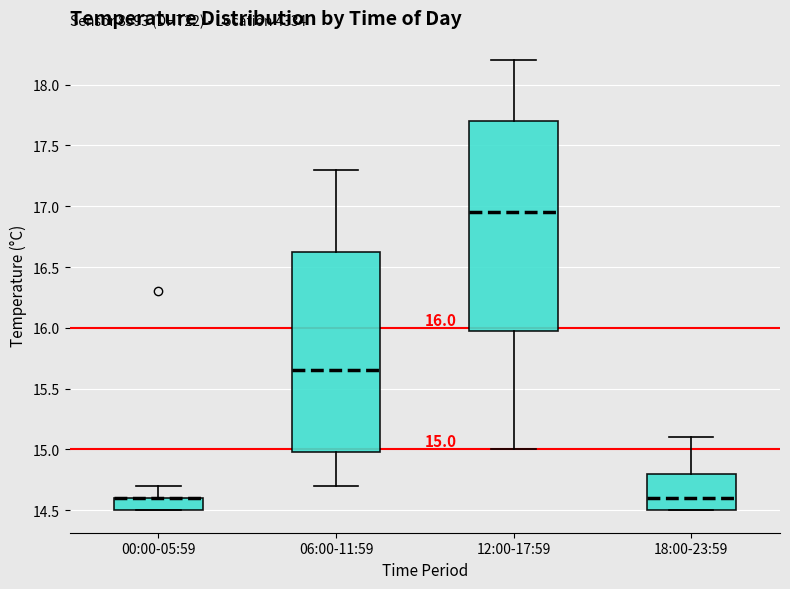

Comparing the boxes themselves (not the whiskers), which one is the tallest?

12:00-17:59